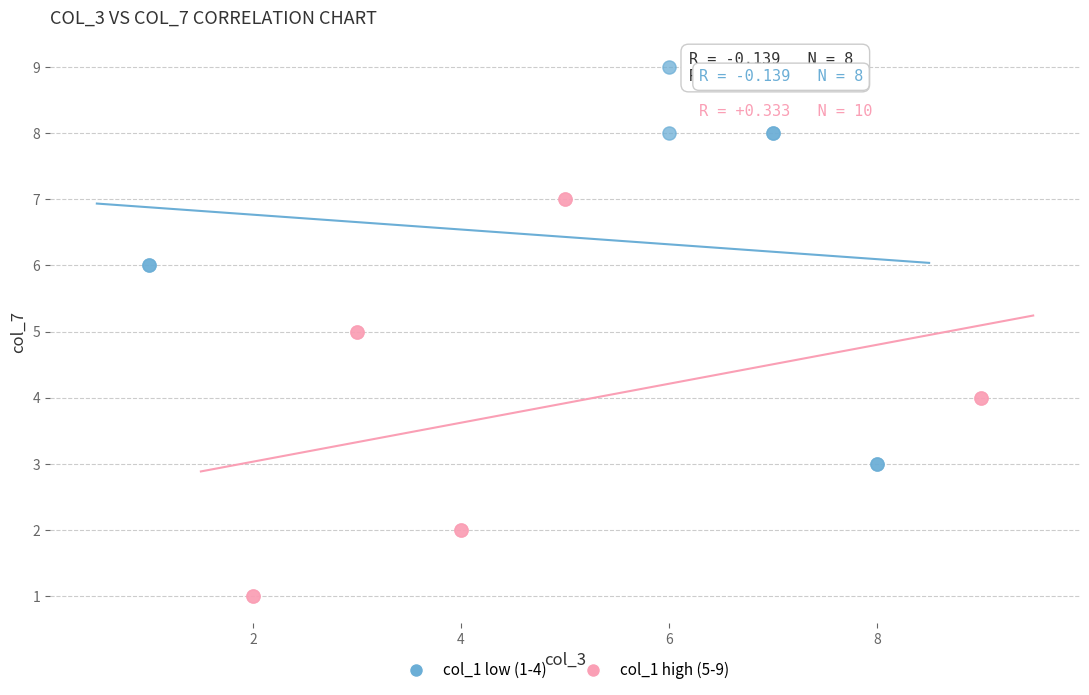

Which series reaches the minimum Y coordinate?

col_1 high (5-9)